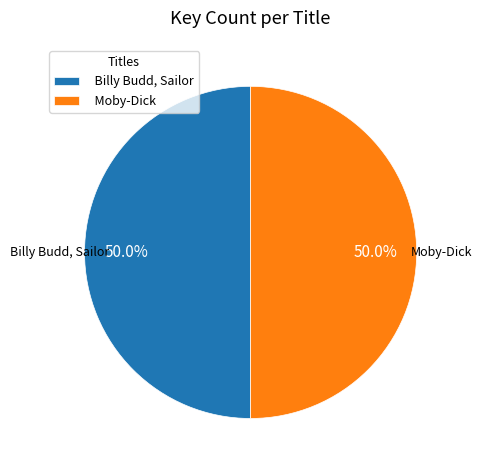

Approximately how many times larger is the value at Billy Budd, Sailor compared to Moby-Dick?

1.0